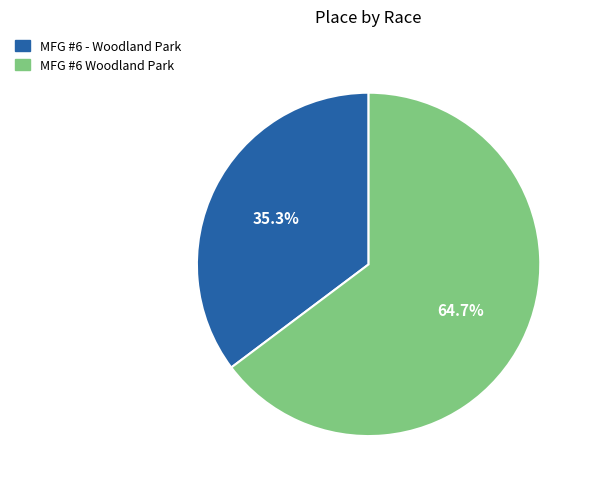

Count the number of slices in the pie.

2